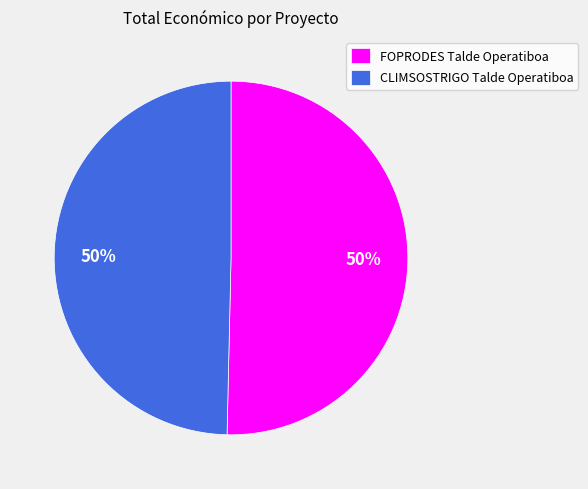

The CLIMSOSTRIGO Talde Operatiboa slice represents 50% of the pie. True or false?

True